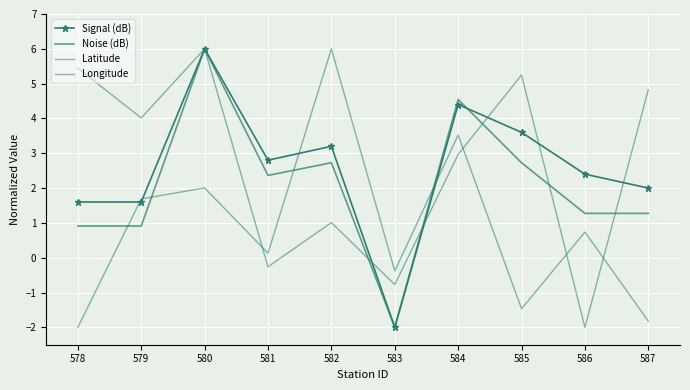

What is the spread (max minus min) of values at 582?

5.0